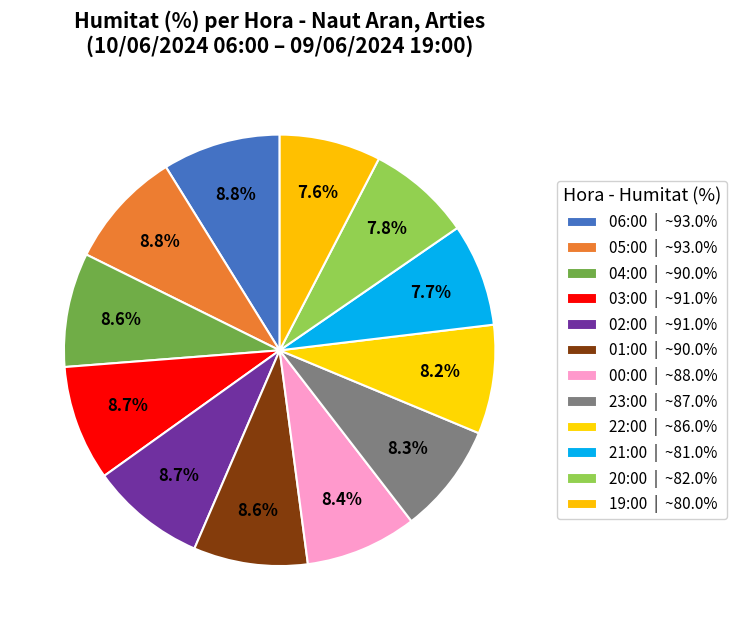

Which category has the smallest portion of the pie?

19:00